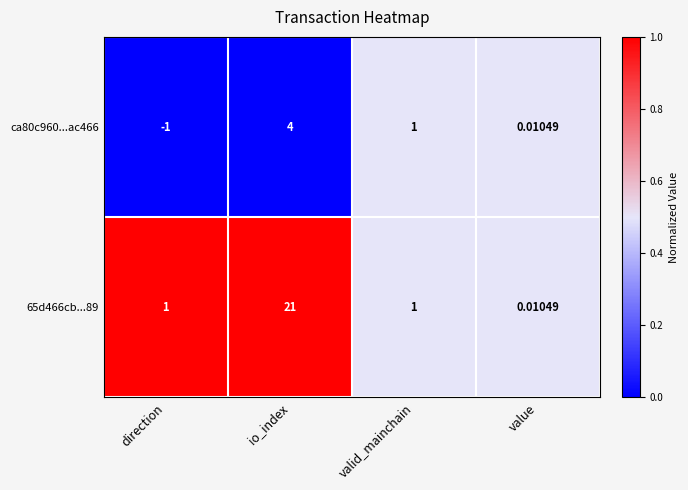

At which category is the sum across all series the highest?

io_index